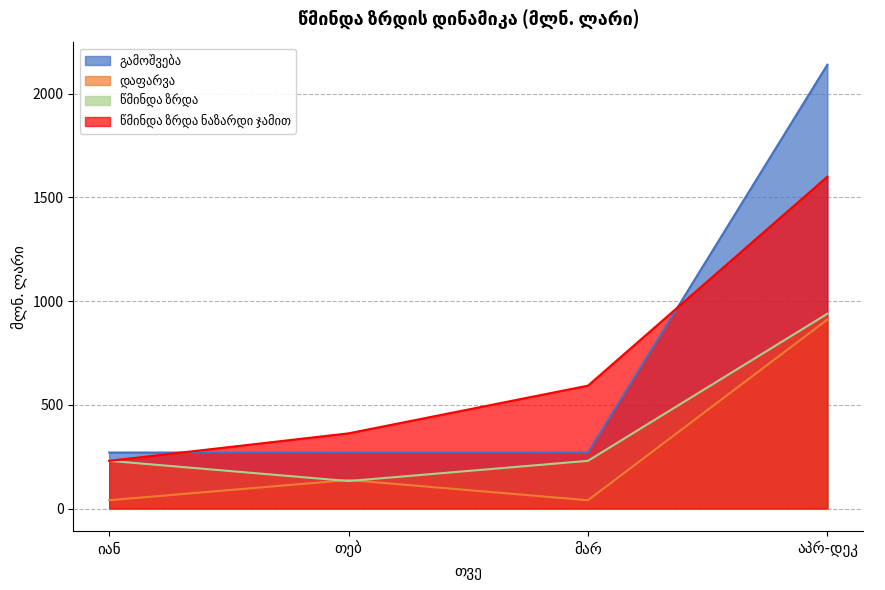

At აპრ-დეკ, list the series in order from smallest to largest.

დაფარვა, წმინდა ზრდა, წმინდა ზრდა ნაზარდი ჯამით, გამოშვება